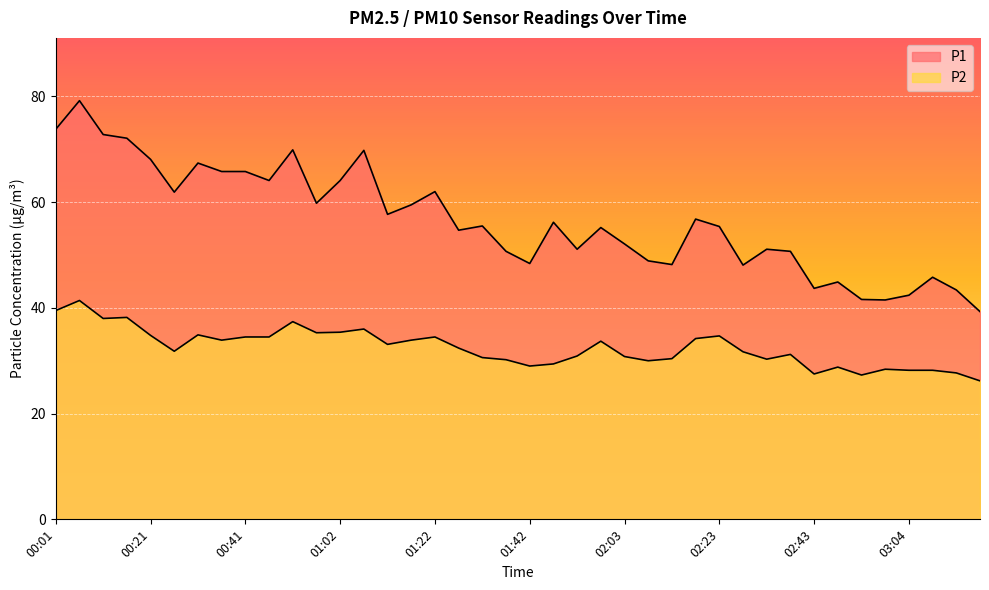

Between 02:28 and 01:12, which is larger?

01:12